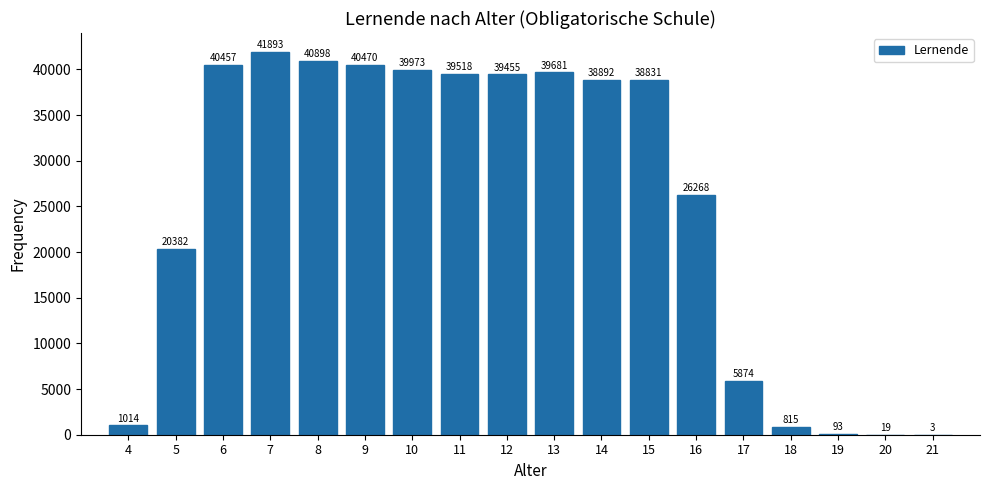

Reading right to left, extract all data points from this chart.

21=3	20=19	19=93	18=815	17=5874	16=26268	15=38831	14=38892	13=39681	12=39455	11=39518	10=39973	9=40470	8=40898	7=41893	6=40457	5=20382	4=1014